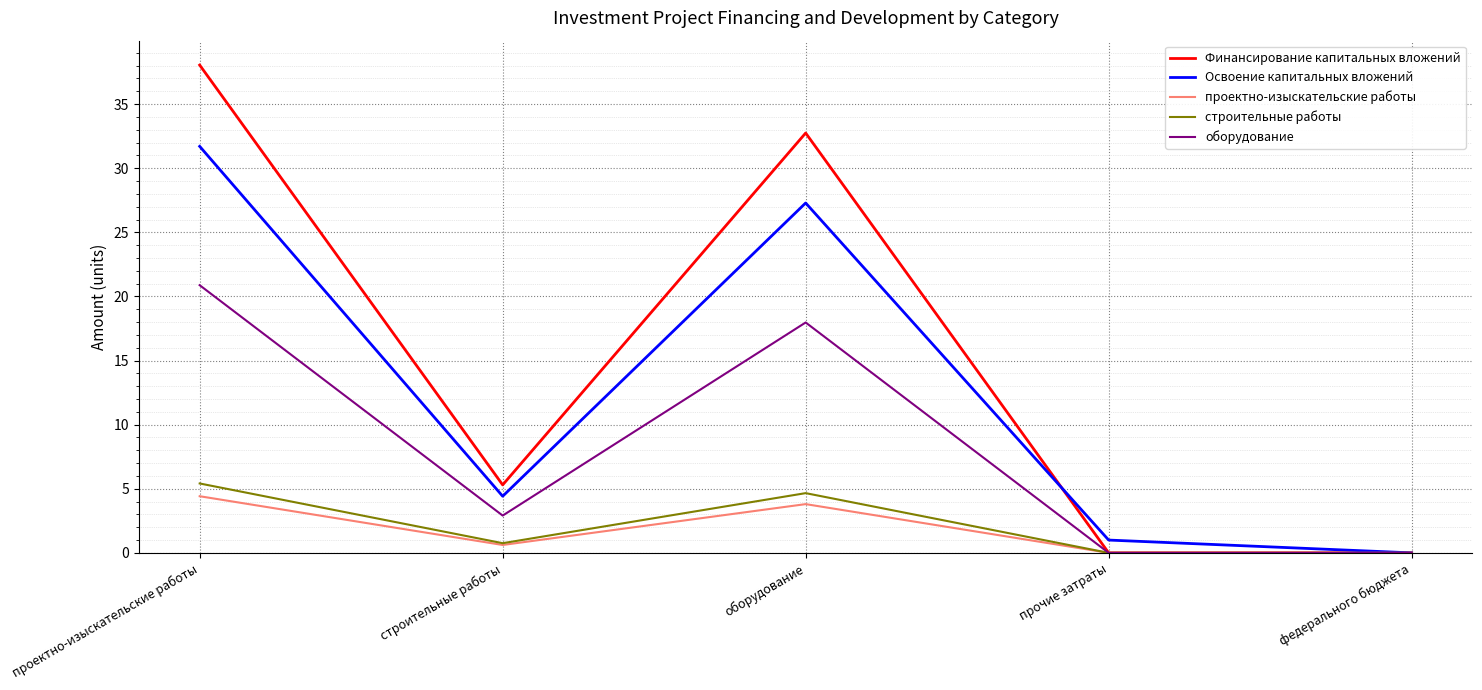

How many lines are shown in the chart?

5